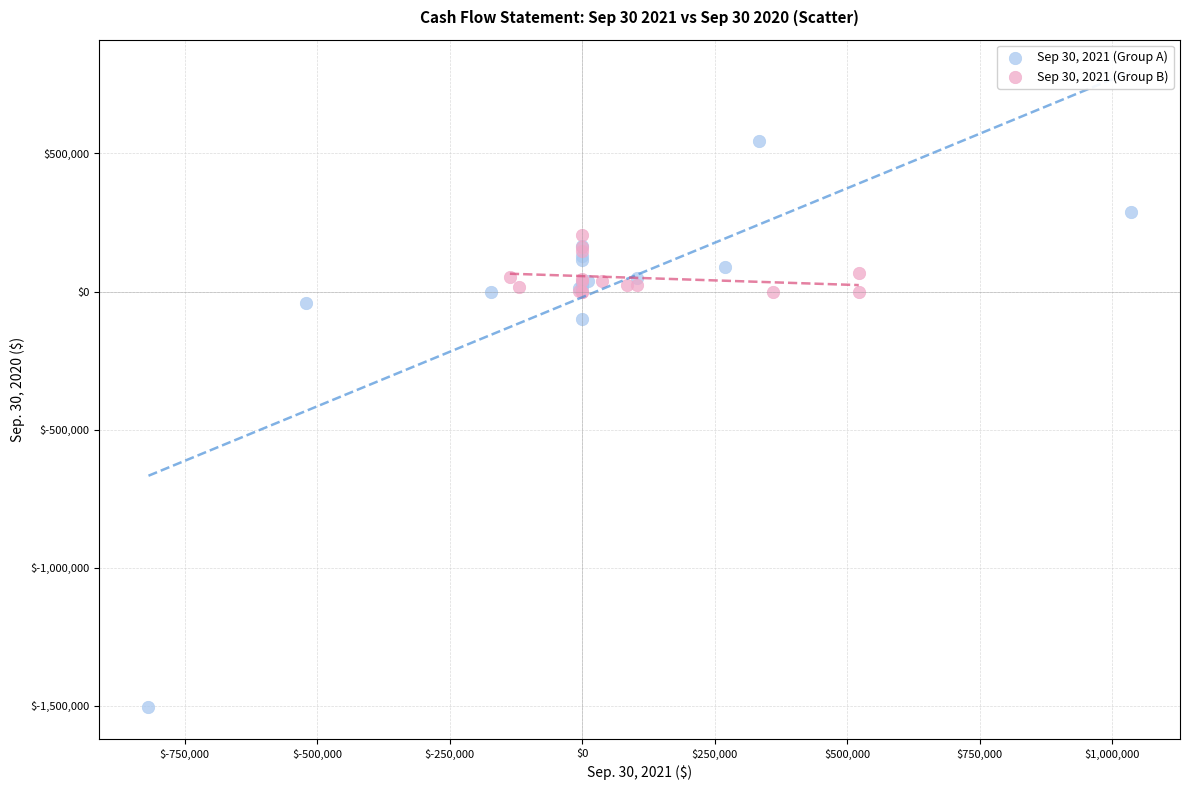

Which series reaches the minimum Y coordinate?

Sep 30, 2021 (Group A)